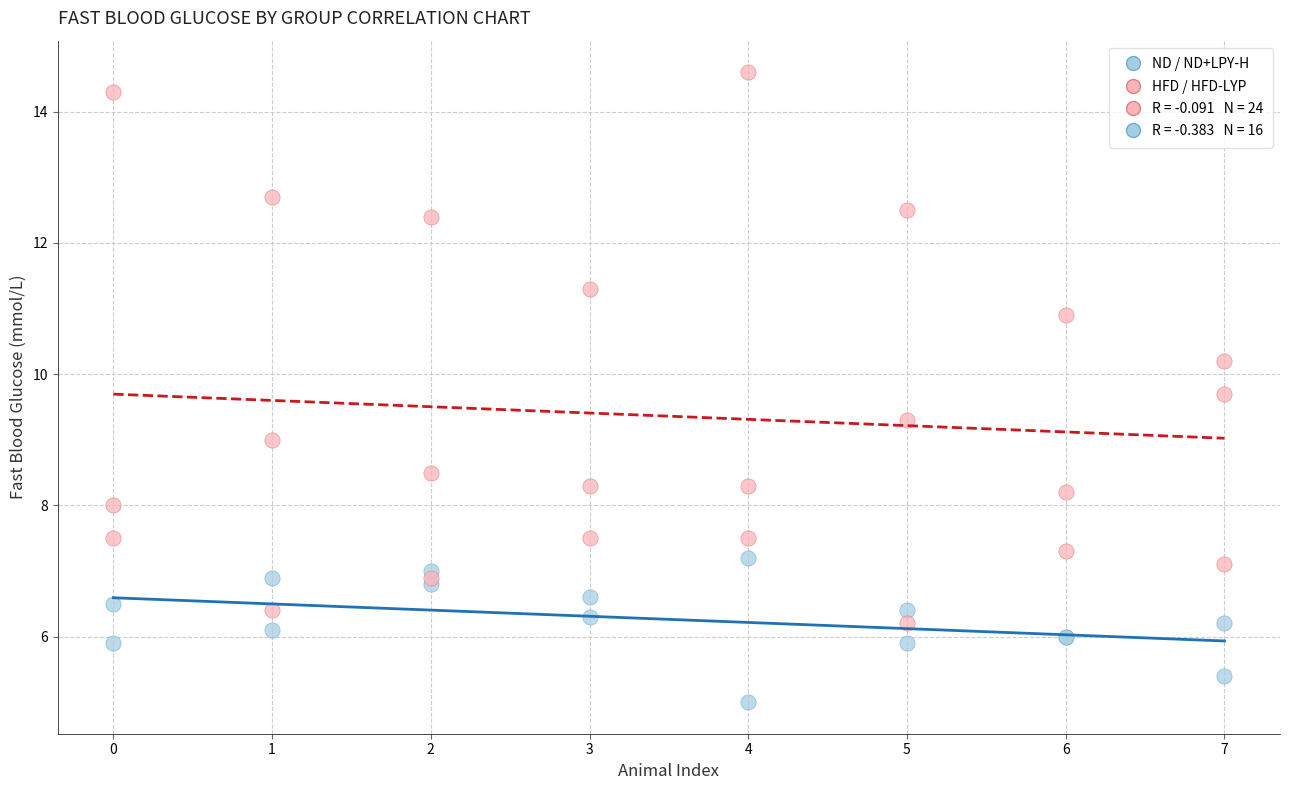

Which series reaches the minimum Y coordinate?

ND / ND+LPY-H